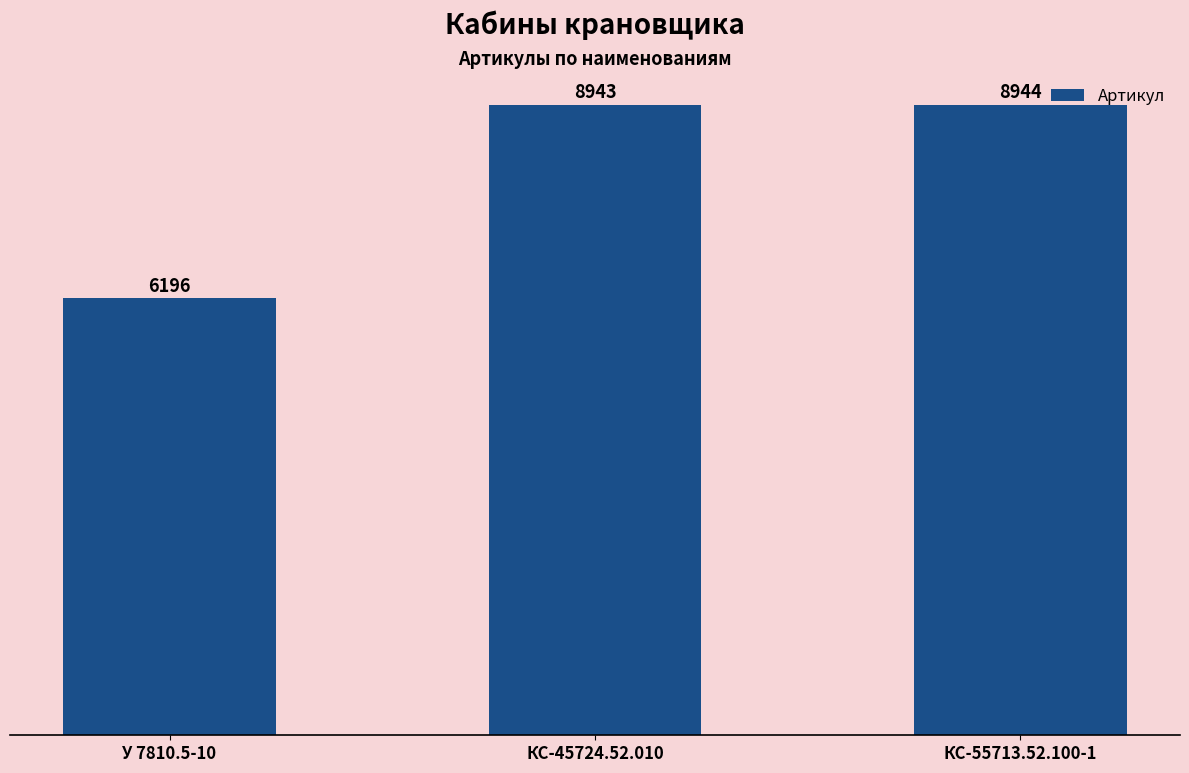

Rank the categories by value from highest to lowest.

КС-55713.52.100-1, КС-45724.52.010, У 7810.5-10